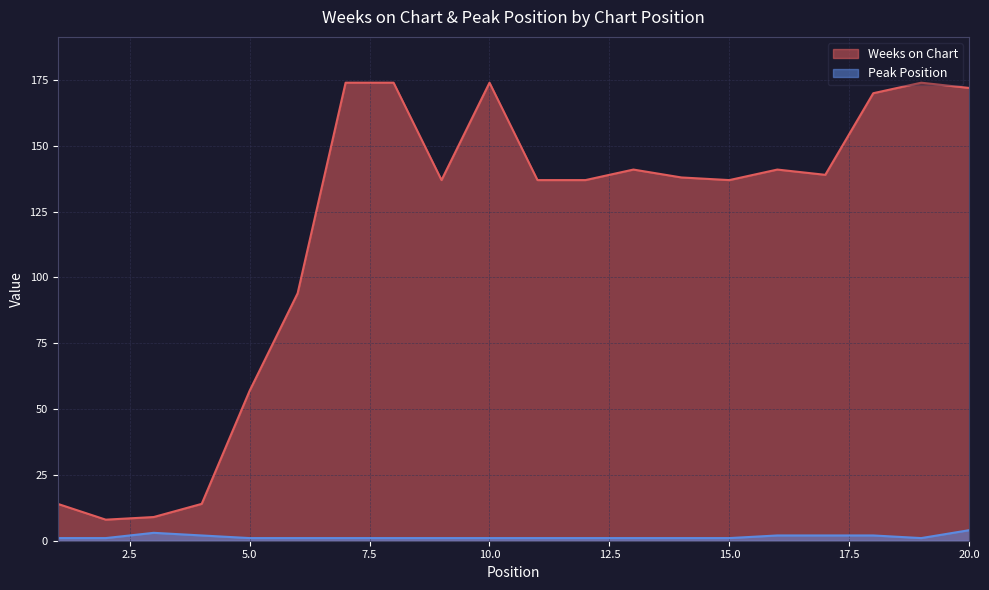

Reading right to left, what are all the values shown in this chart?

Weeks on Chart: 172	174	170	139	141	137	138	141	137	137	174	137	174	174	94	57	14	9	8	14
Peak Position: 4	1	2	2	2	1	1	1	1	1	1	1	1	1	1	1	2	3	1	1